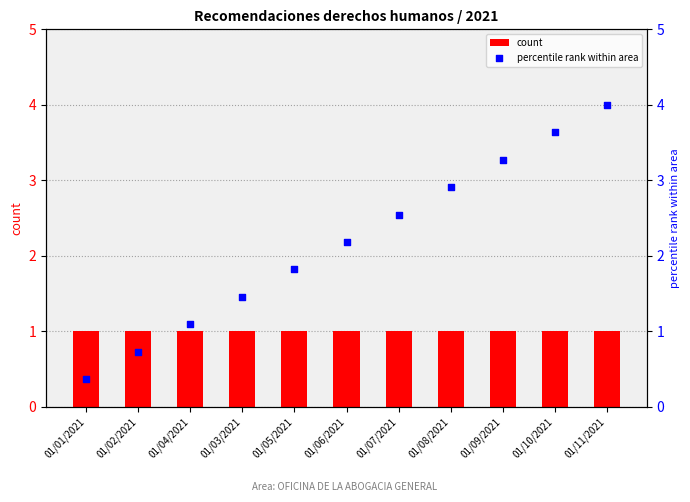

Which series contains the lowest Y value?

percentile rank within area